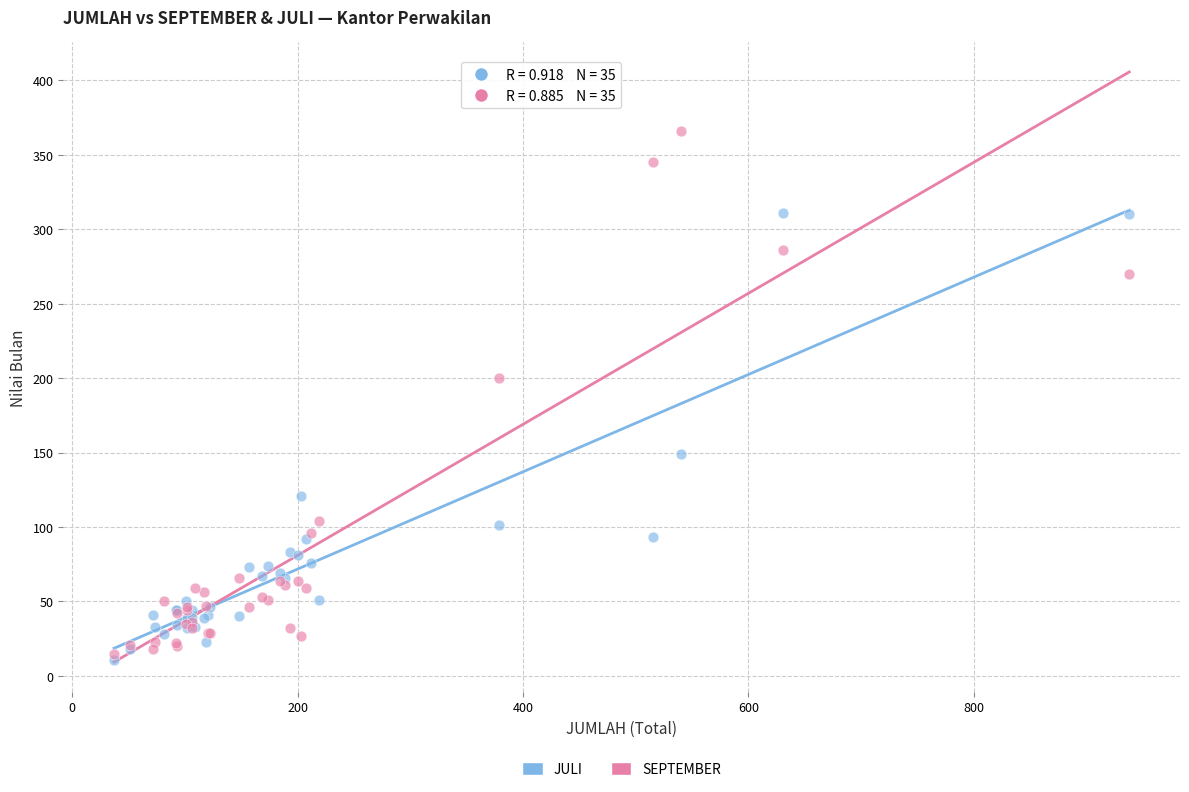

Which series has the widest spread of Y values?

SEPTEMBER